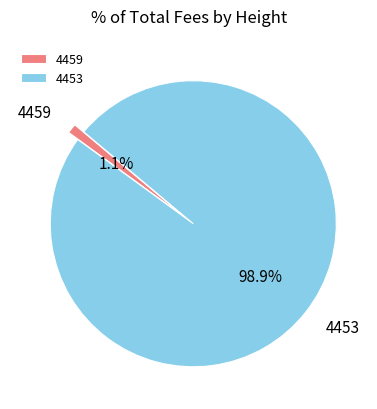

Is it true that 4453 is 99% of the pie?

True